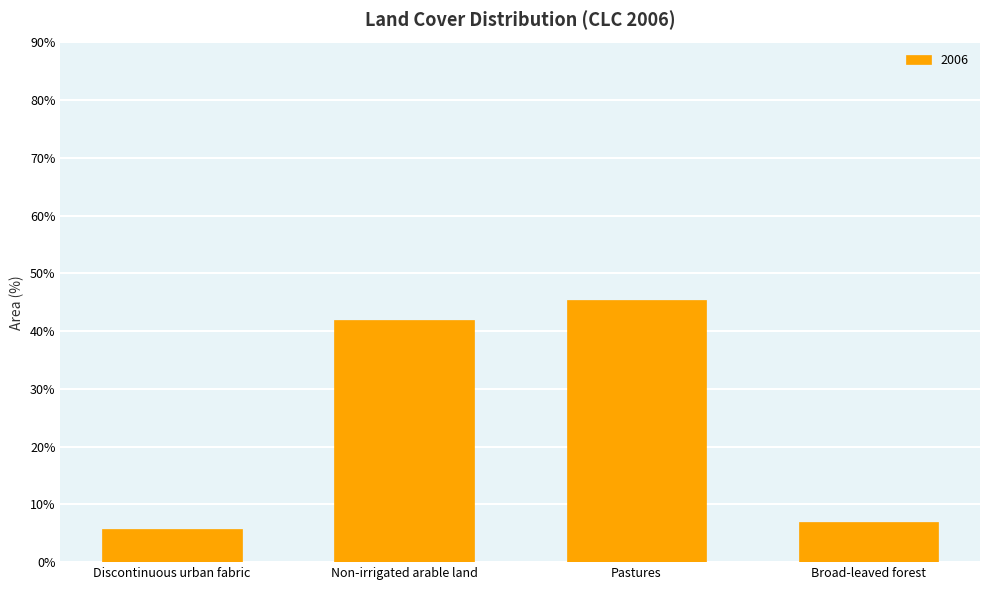

At which label is the value closest to 25?

Non-irrigated arable land